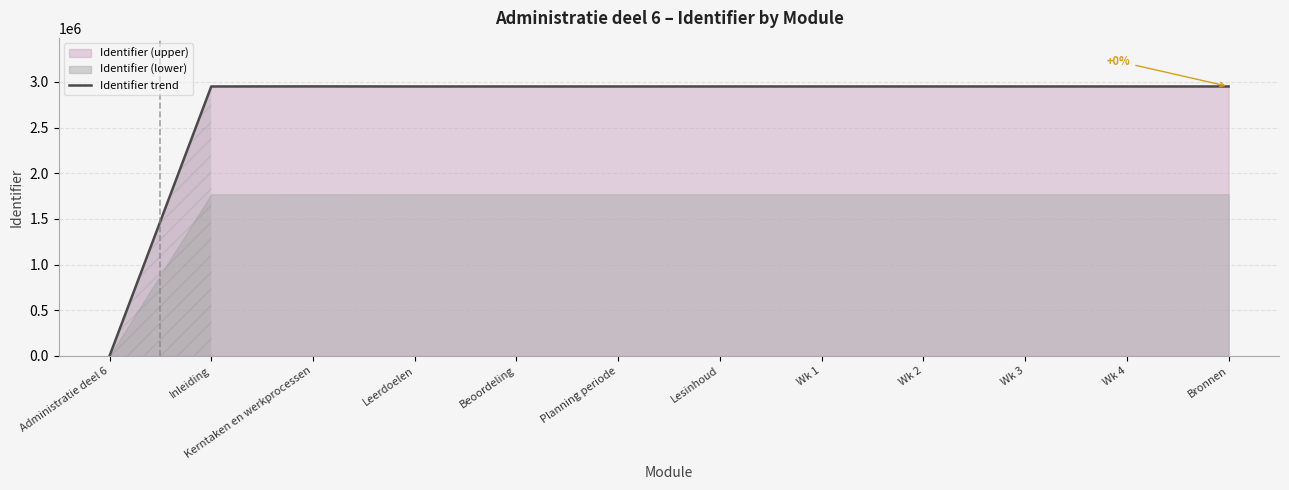

Which category has the highest value across all series?

Kerntaken en werkprocessen